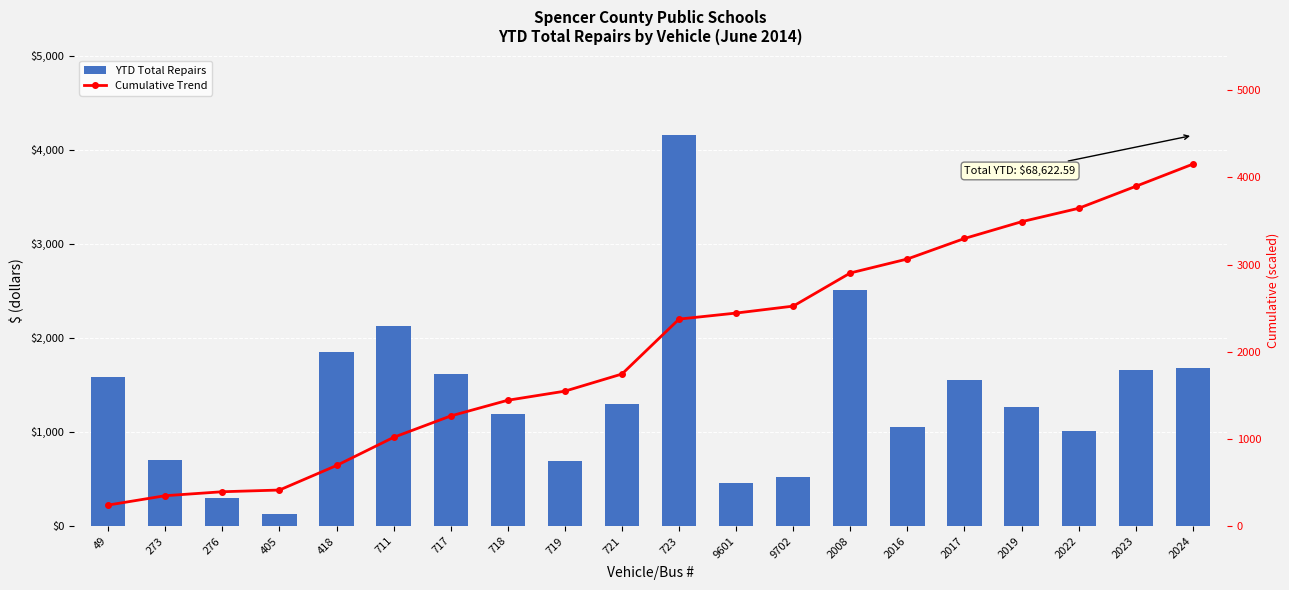

Reading left to right, transcribe all the data shown in this chart.

YTD Total Repairs: 49=1588.5	273=707.0	276=299.0	405=129.0	418=1855.0	711=2129.0	717=1617.0	718=1187.0	719=687.0	721=1296.0	723=4152.0	9601=456.0	9702=525.0	2008=2506.0	2016=1057.0	2017=1550.0	2019=1267.0	2022=1015.0	2023=1661.0	2024=1677.0
Cumulative Trend: 49=241.1	273=348.3	276=393.7	405=413.3	418=694.8	711=1017.9	717=1263.3	718=1443.4	719=1547.6	721=1744.3	723=2374.4	9601=2443.6	9702=2523.2	2008=2903.5	2016=3063.9	2017=3299.2	2019=3491.4	2022=3645.5	2023=3897.5	2024=4152.0